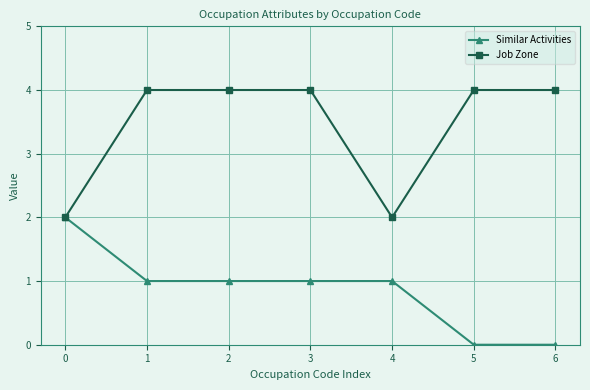

What is the value of the Job Zone point at the 5th from the left?

2